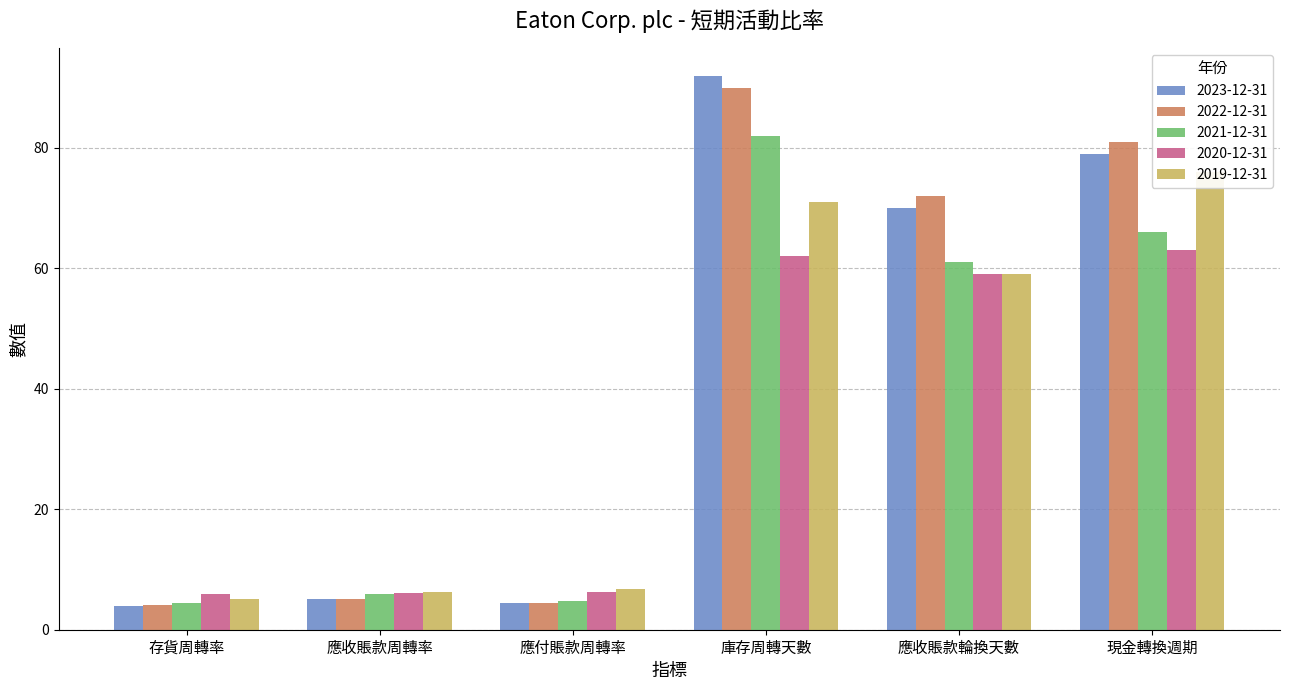

True or false: 2020-12-31 has a value of 5.9 at 存貨周轉率.

True